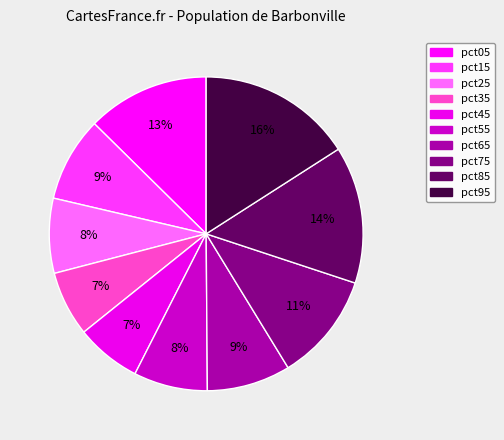

How many segments does this pie chart have?

10